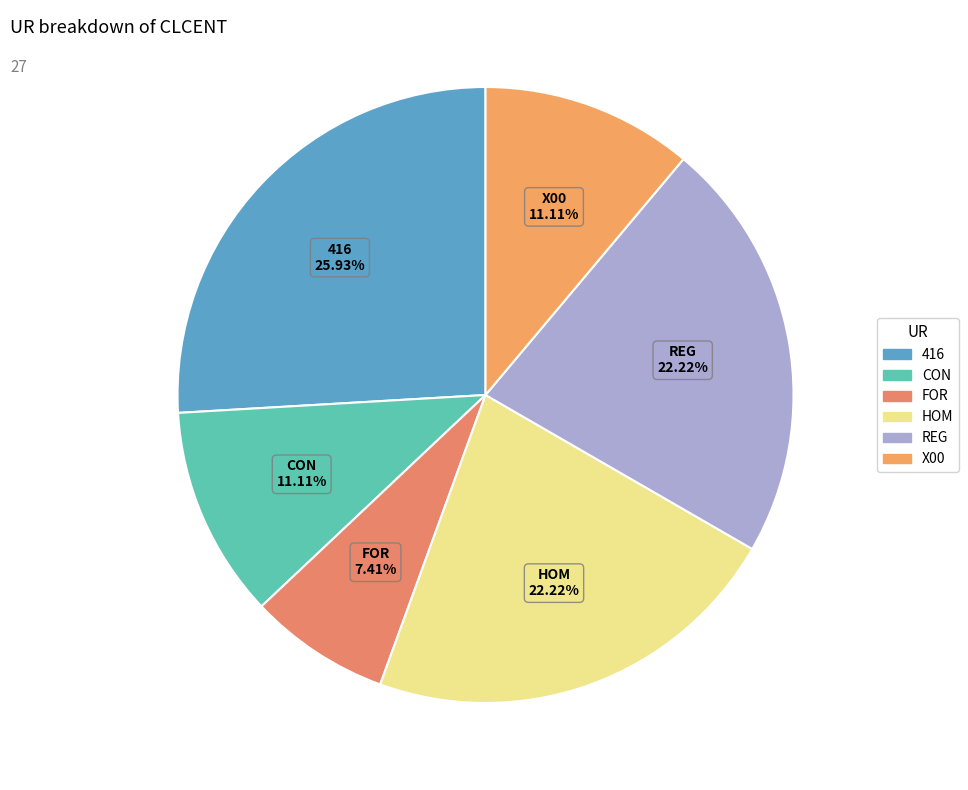

Do X00 and CON together represent more than half of the pie?

No